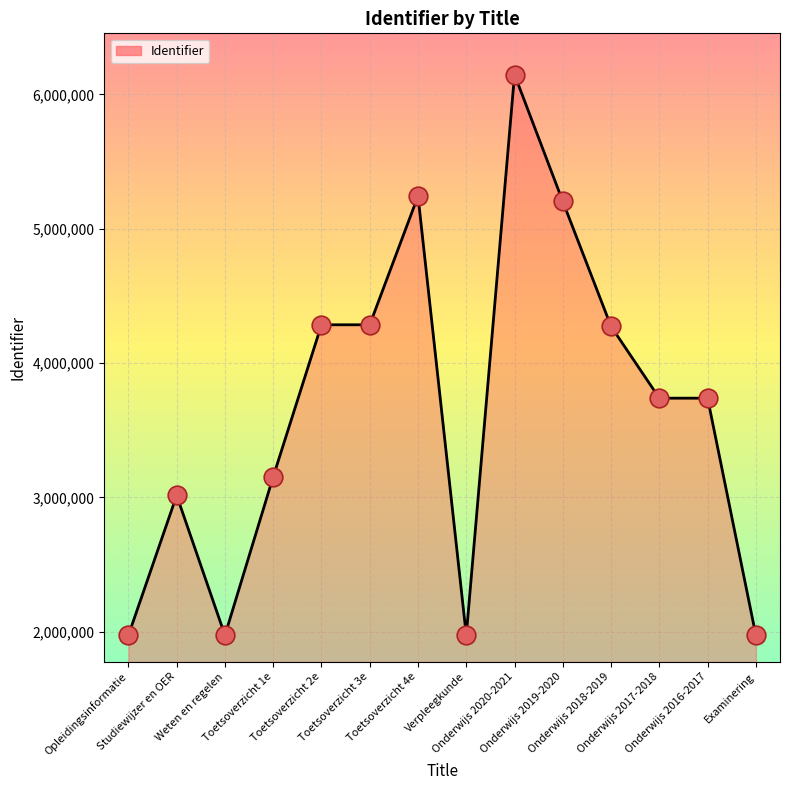

What is the ratio of the value at Studiewijzer en OER to the value at Examinering?

1.5